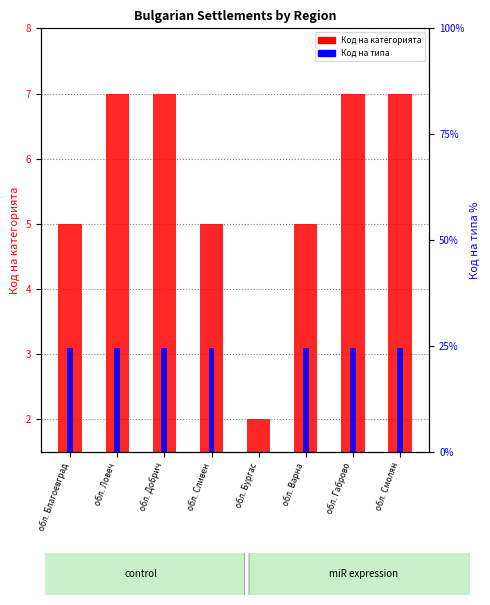

List the series in order of their peak value, highest first.

Код на категорията, Код на типа